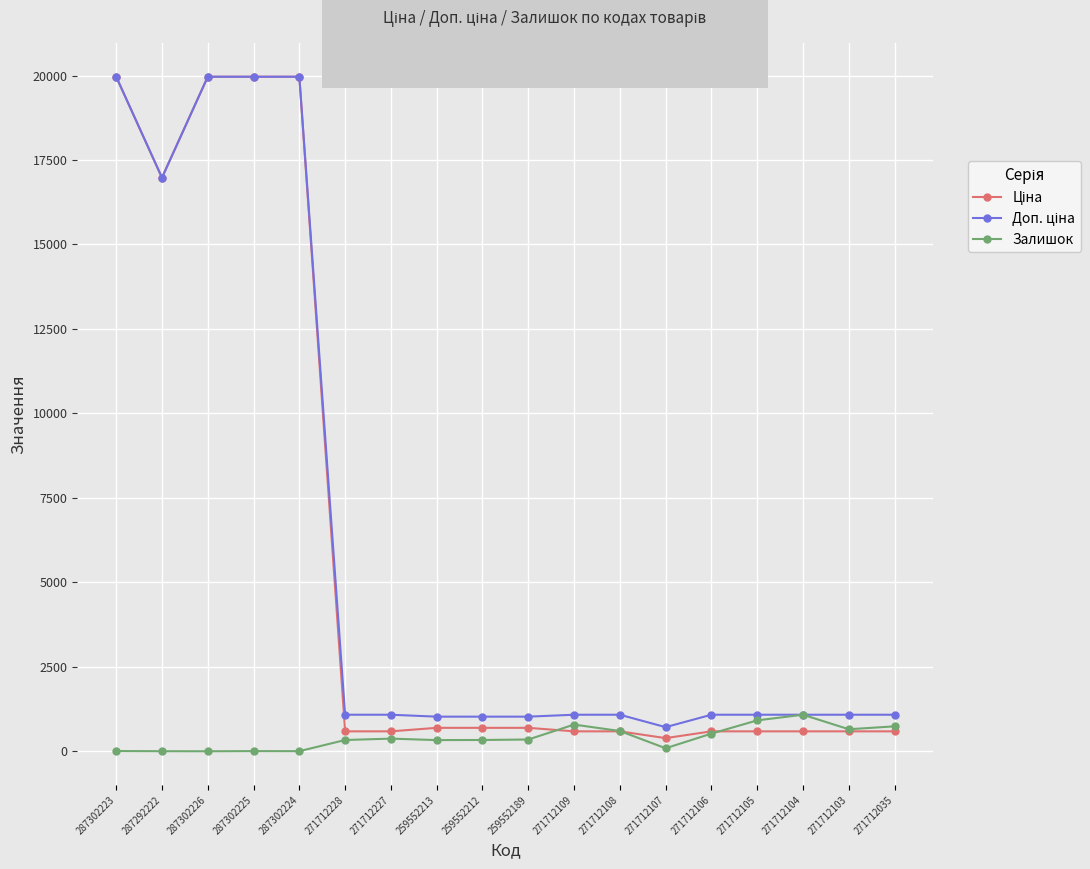

What is the spread (max minus min) of values at 271712104?

491.7